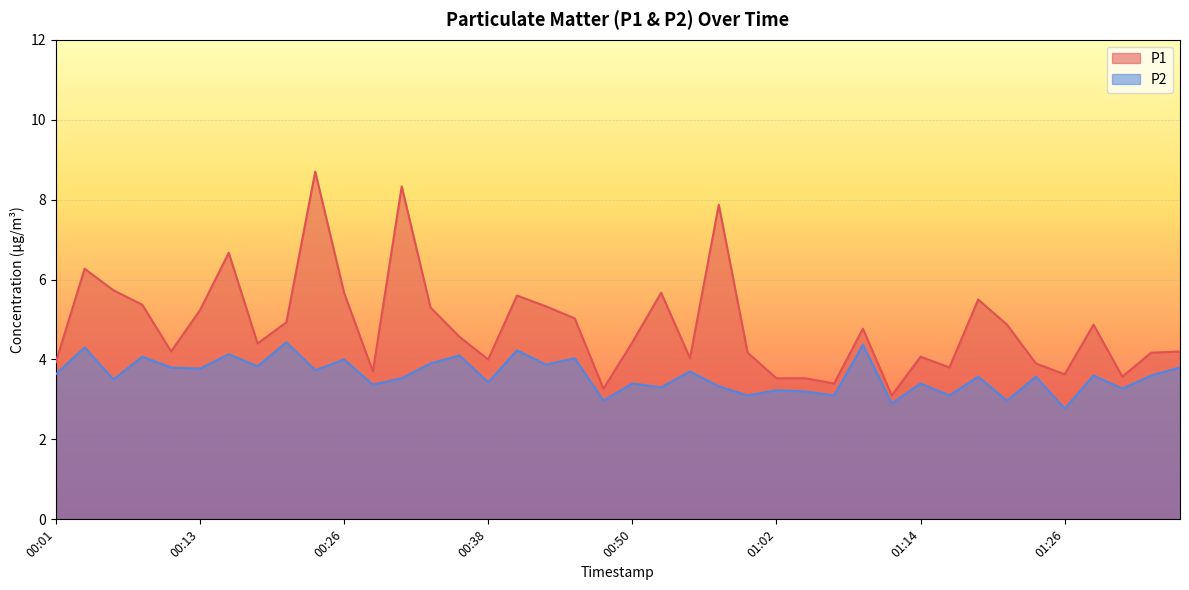

Which category has the lowest value in the P1 series?

01:12